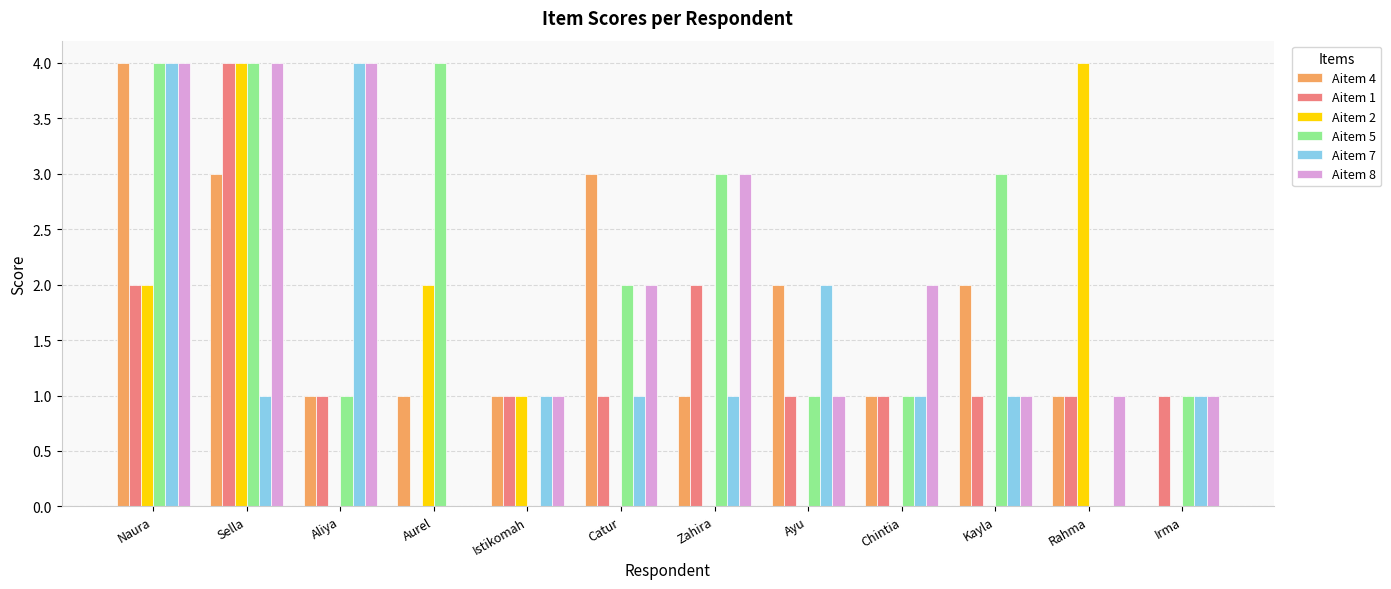

Which category has the highest value in the Aitem 4 series?

Naura